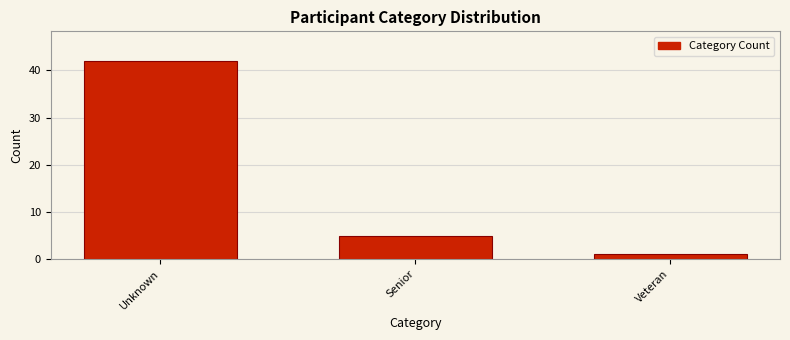

Reading left to right, extract all data points from this chart.

42	5	1